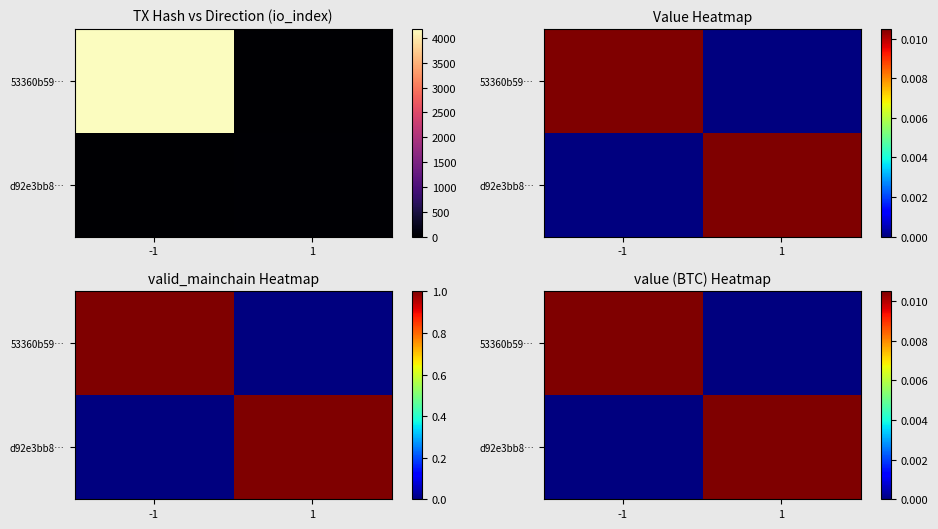

The value of d92e3bb8… at -1 is 0.0. True or false?

True